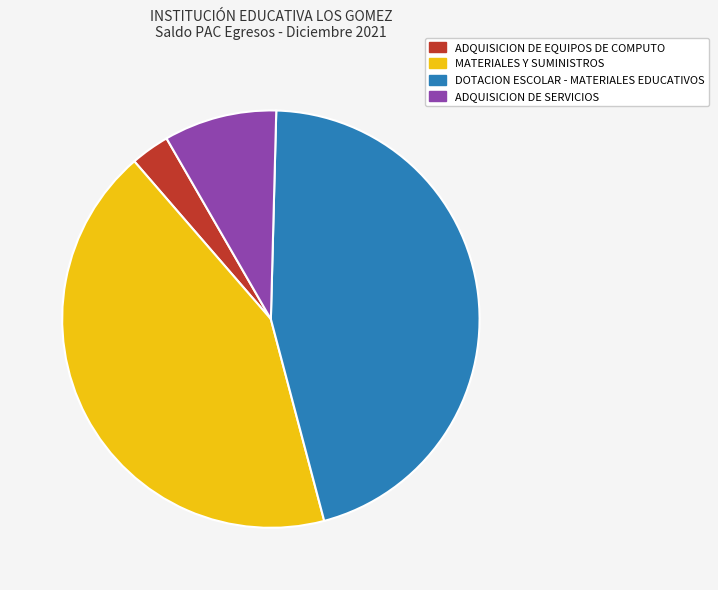

Does any single category account for the majority?

No